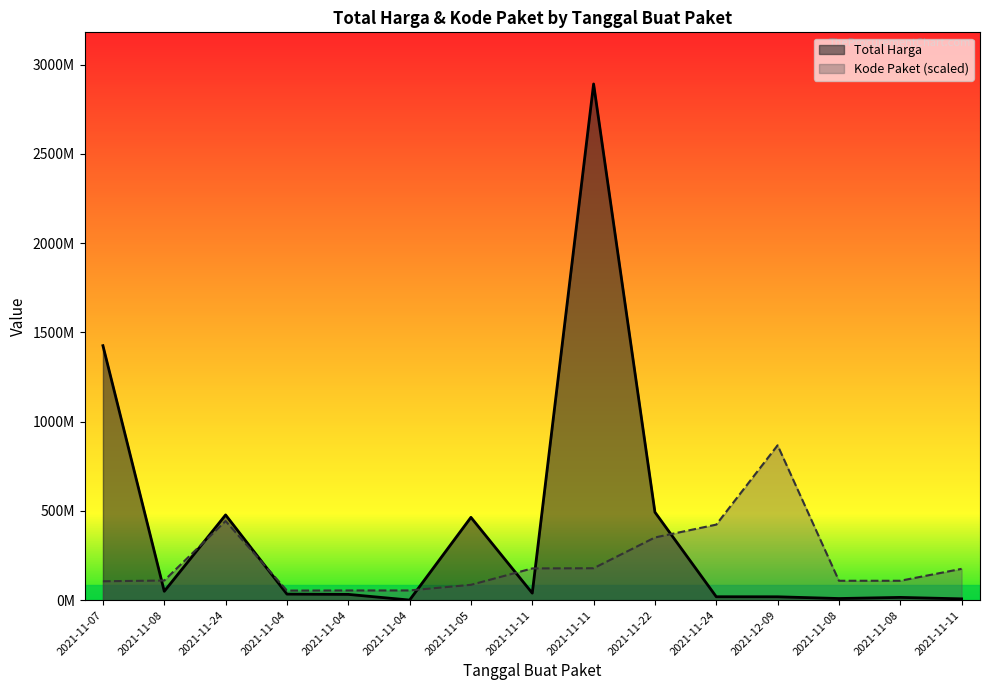

Which series has the largest total across all categories?

Total Harga